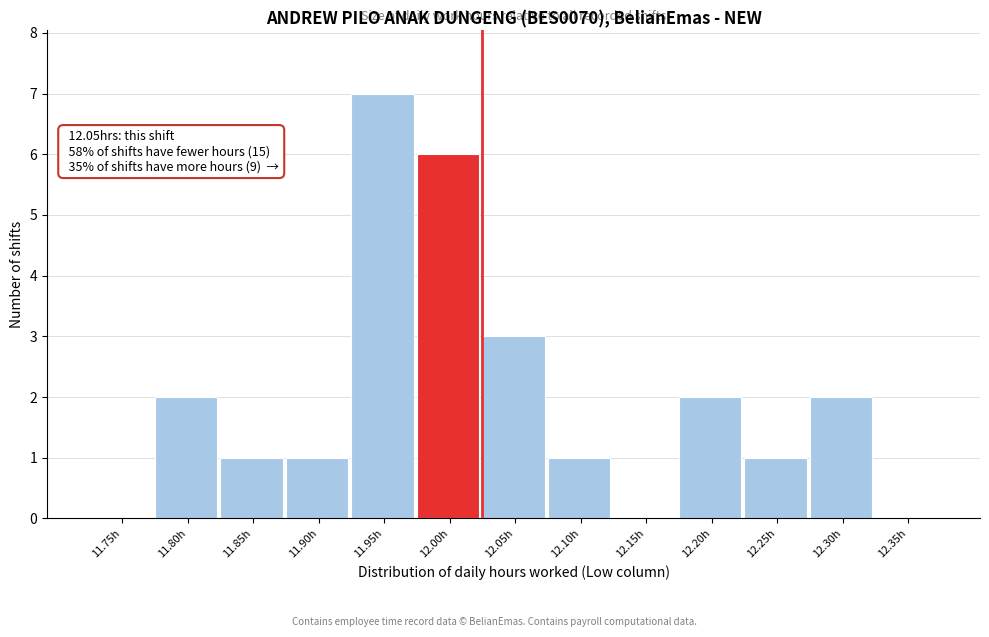

Which label corresponds to the largest value in the chart?

11.95h